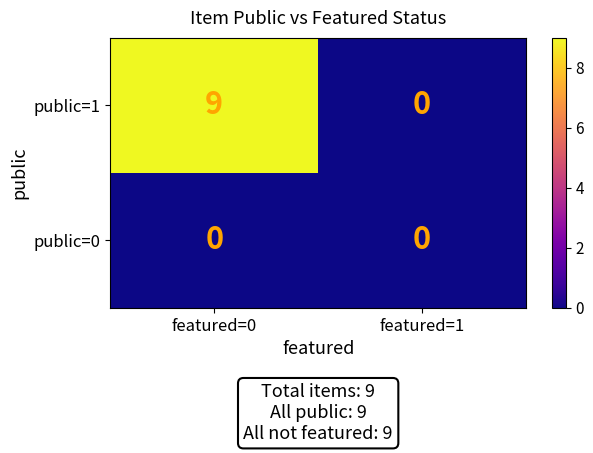

What is the sum of all public=1 values?

9